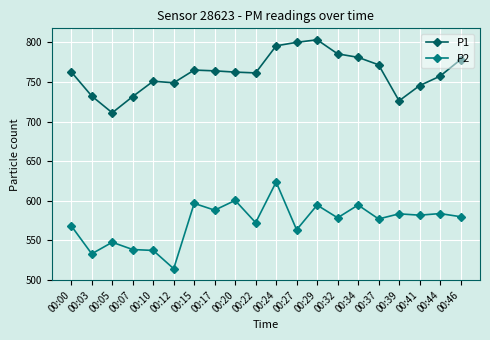

Is the value of P2 at 00:07 greater than the value of P1 at 00:00?

No